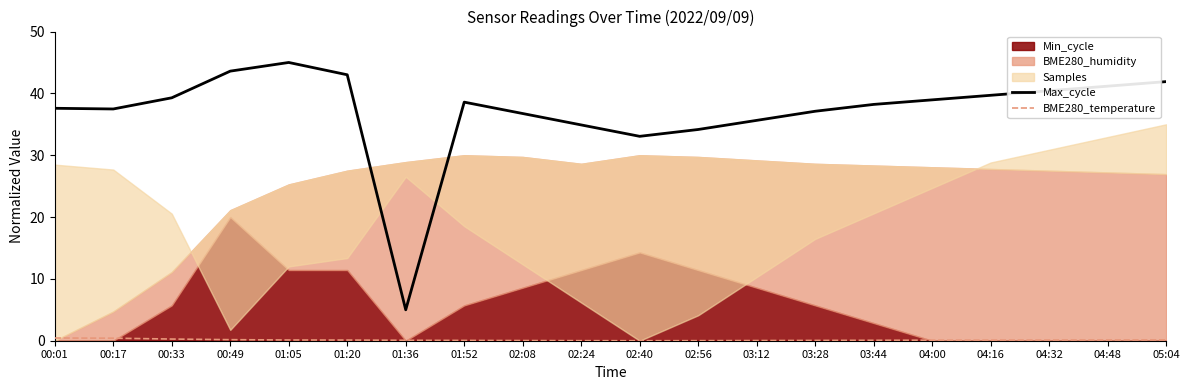

Between 02:24 and 01:52, which is larger?

01:52